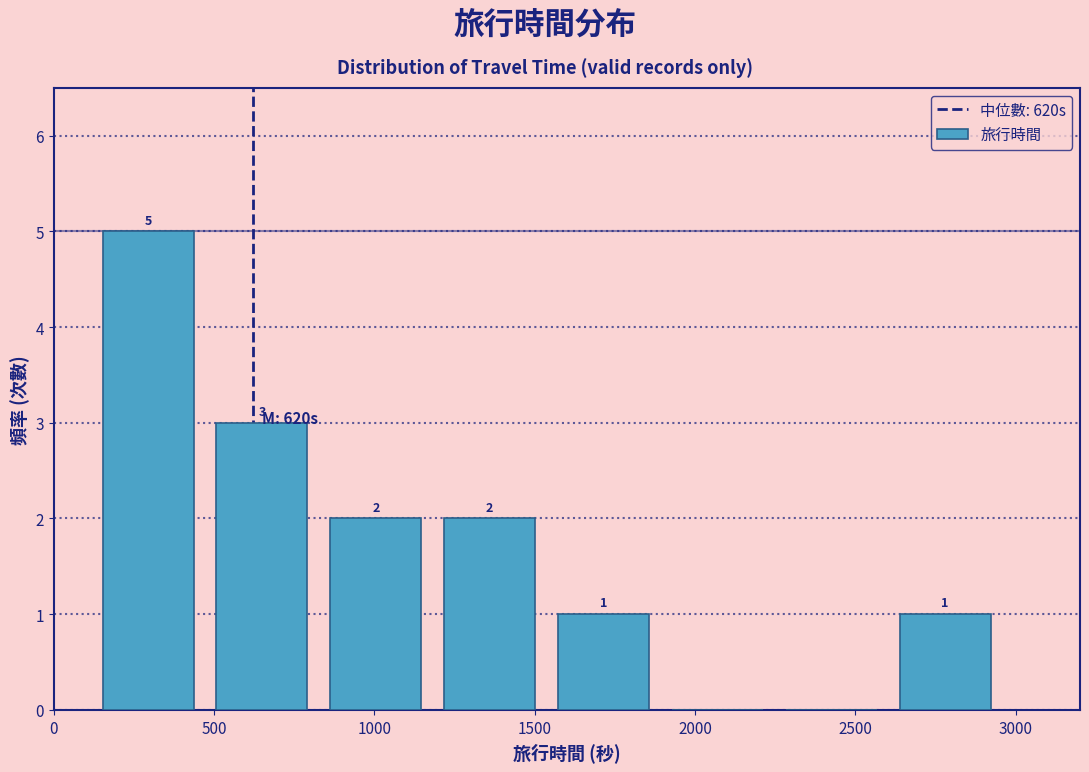

Over which range of the x-axis is the bar tallest?

100 to 450